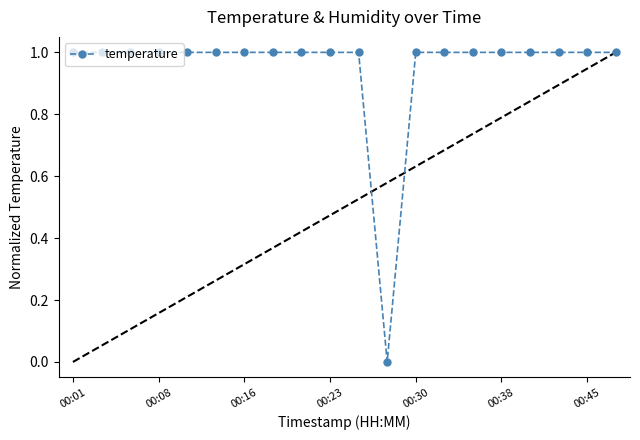

Where is the data nearest to the value 0?

11